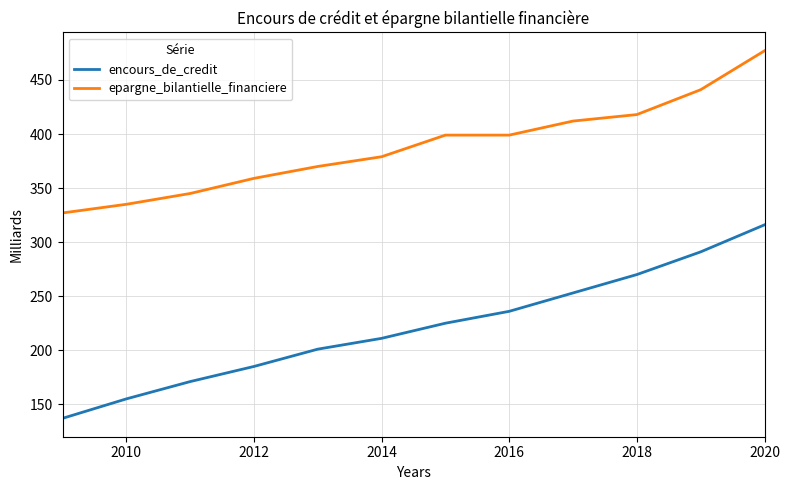

How many distinct data groups are displayed?

2